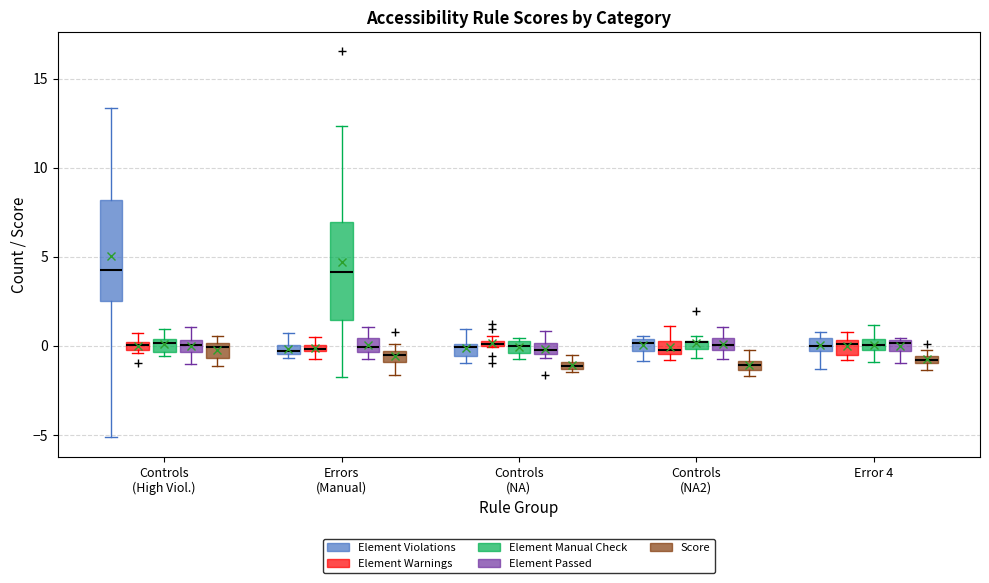

Where does the lower whisker of the box for Error 4 (Element Violations) end on the y-axis? The values are not printed on the chart, so give them approximately, as read against the axis.

-1.5